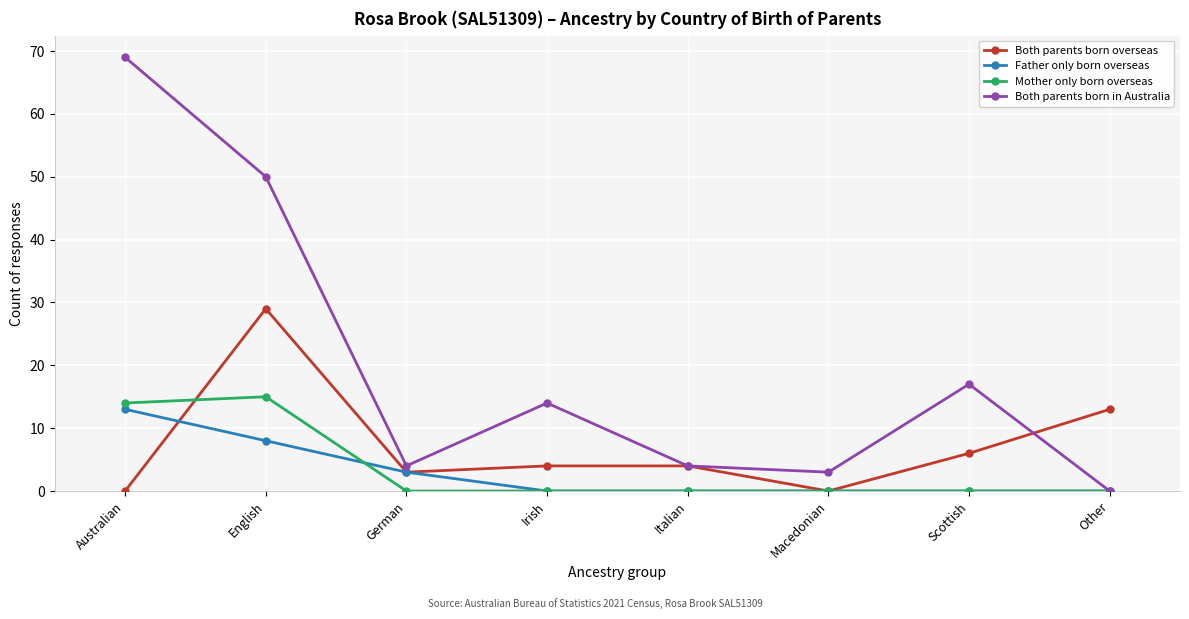

The value of Mother only born overseas at Macedonian is 0. True or false?

True